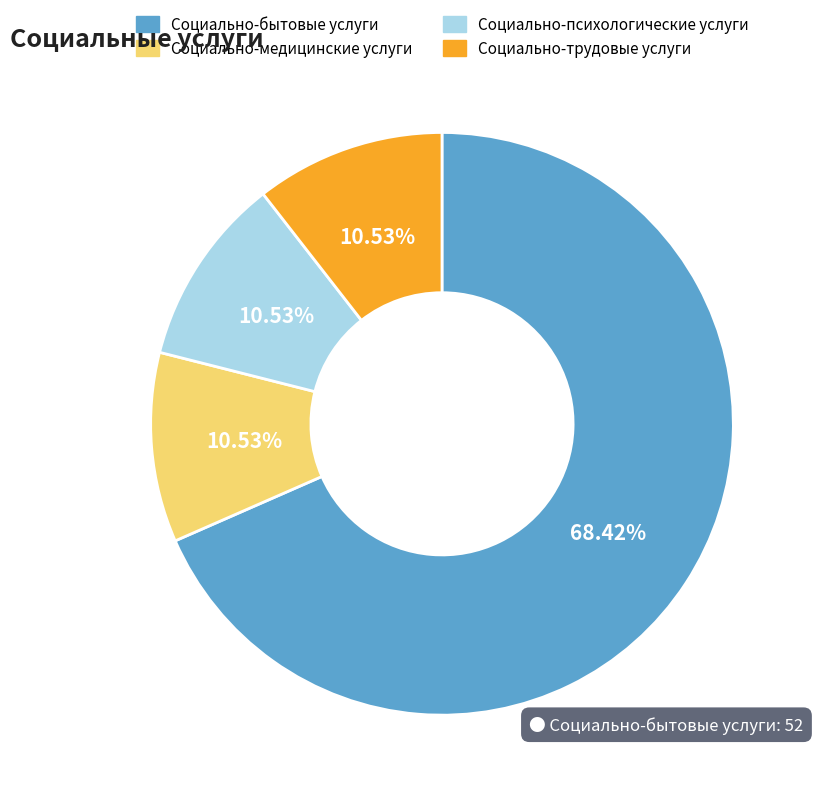

The Социально-бытовые услуги slice represents 68% of the pie. True or false?

True